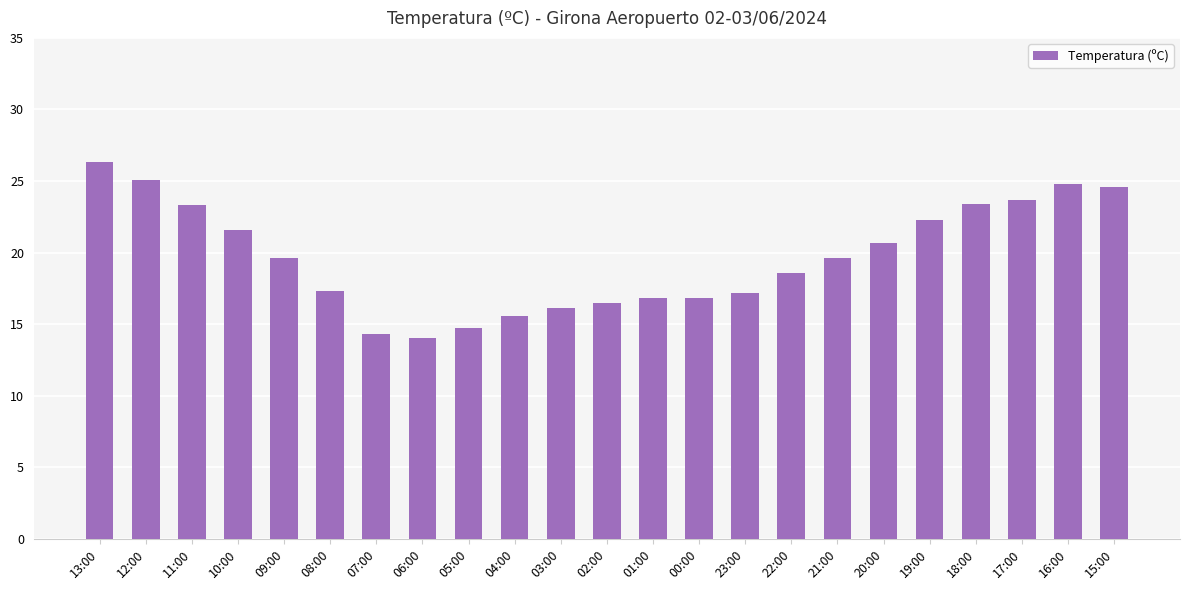

What is the approximate value at 06:00?

14.0